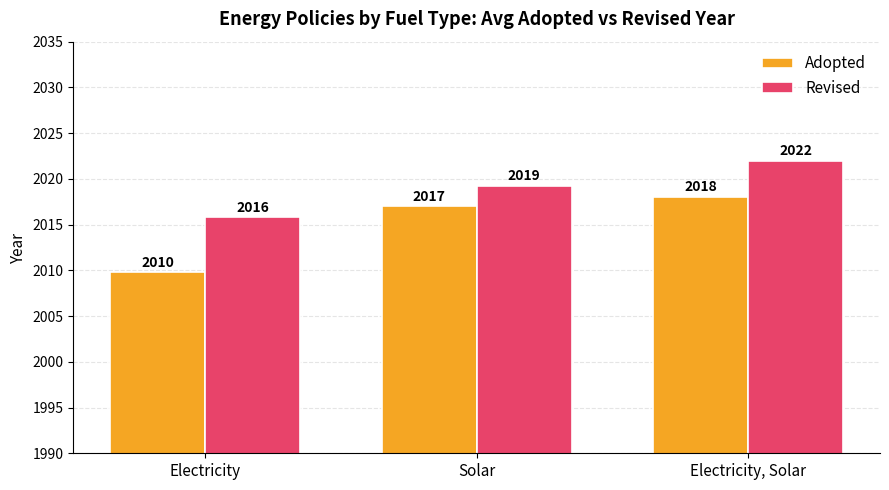

At which category is the sum across all series the highest?

Electricity, Solar